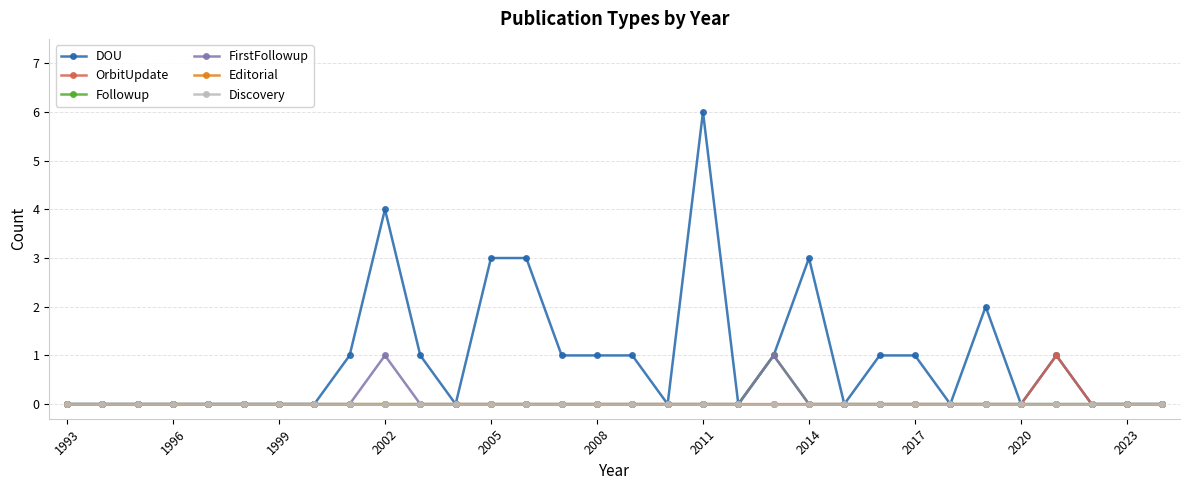

Reading left to right, what are all the values shown in this chart?

DOU: 0	0	0	0	0	0	0	0	1	4	1	0	3	3	1	1	1	0	6	0	1	3	0	1	1	0	2	0	1	0	0	0
OrbitUpdate: 0	0	0	0	0	0	0	0	0	0	0	0	0	0	0	0	0	0	0	0	0	0	0	0	0	0	0	0	1	0	0	0
Followup: 0	0	0	0	0	0	0	0	0	0	0	0	0	0	0	0	0	0	0	0	1	0	0	0	0	0	0	0	0	0	0	0
FirstFollowup: 0	0	0	0	0	0	0	0	0	1	0	0	0	0	0	0	0	0	0	0	1	0	0	0	0	0	0	0	0	0	0	0
Editorial: 0	0	0	0	0	0	0	0	0	0	0	0	0	0	0	0	0	0	0	0	0	0	0	0	0	0	0	0	0	0	0	0
Discovery: 0	0	0	0	0	0	0	0	0	0	0	0	0	0	0	0	0	0	0	0	0	0	0	0	0	0	0	0	0	0	0	0